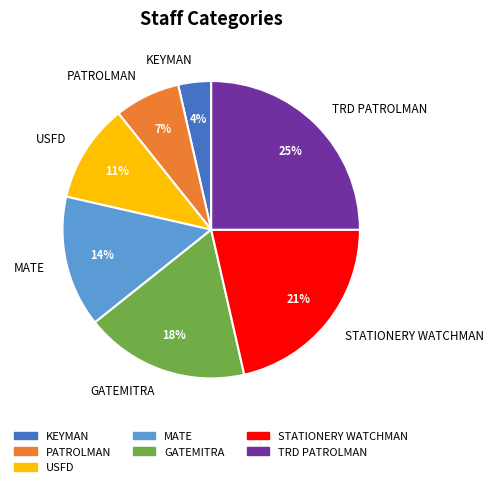

Which slice is the smallest?

KEYMAN